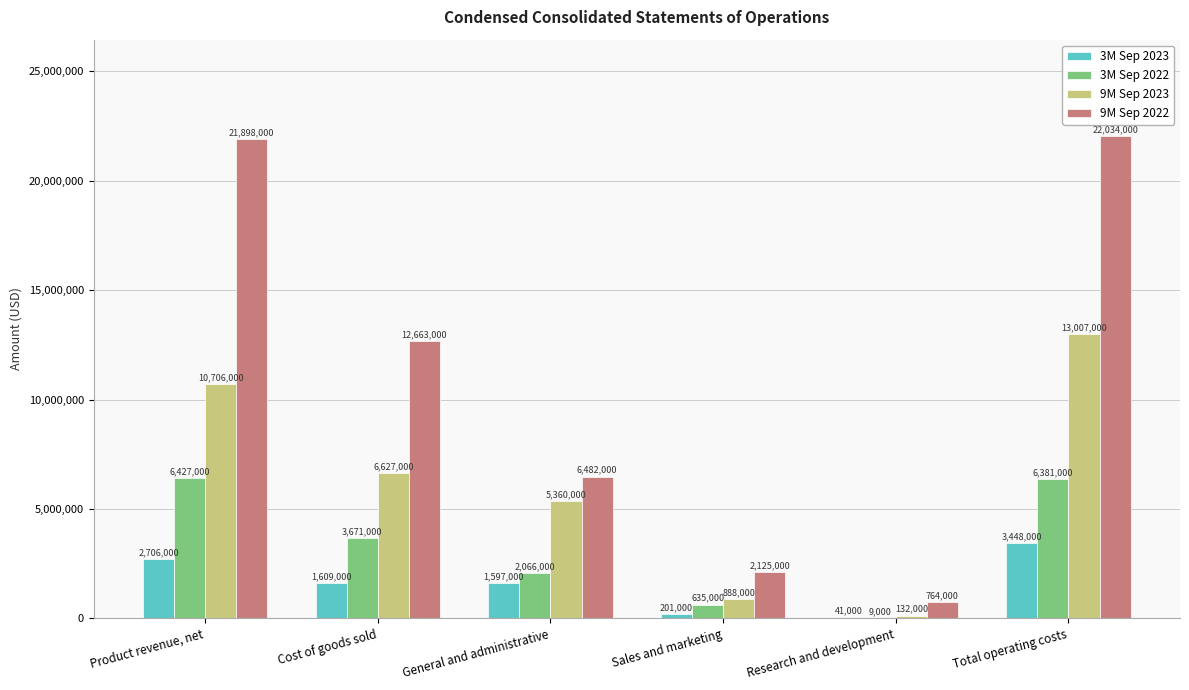

Count the number of categories in the chart.

6